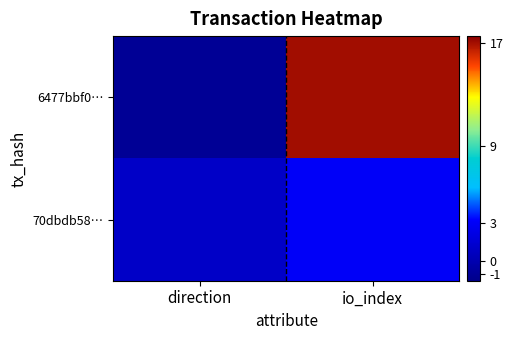

At which category does the chart reach its minimum across all series?

direction